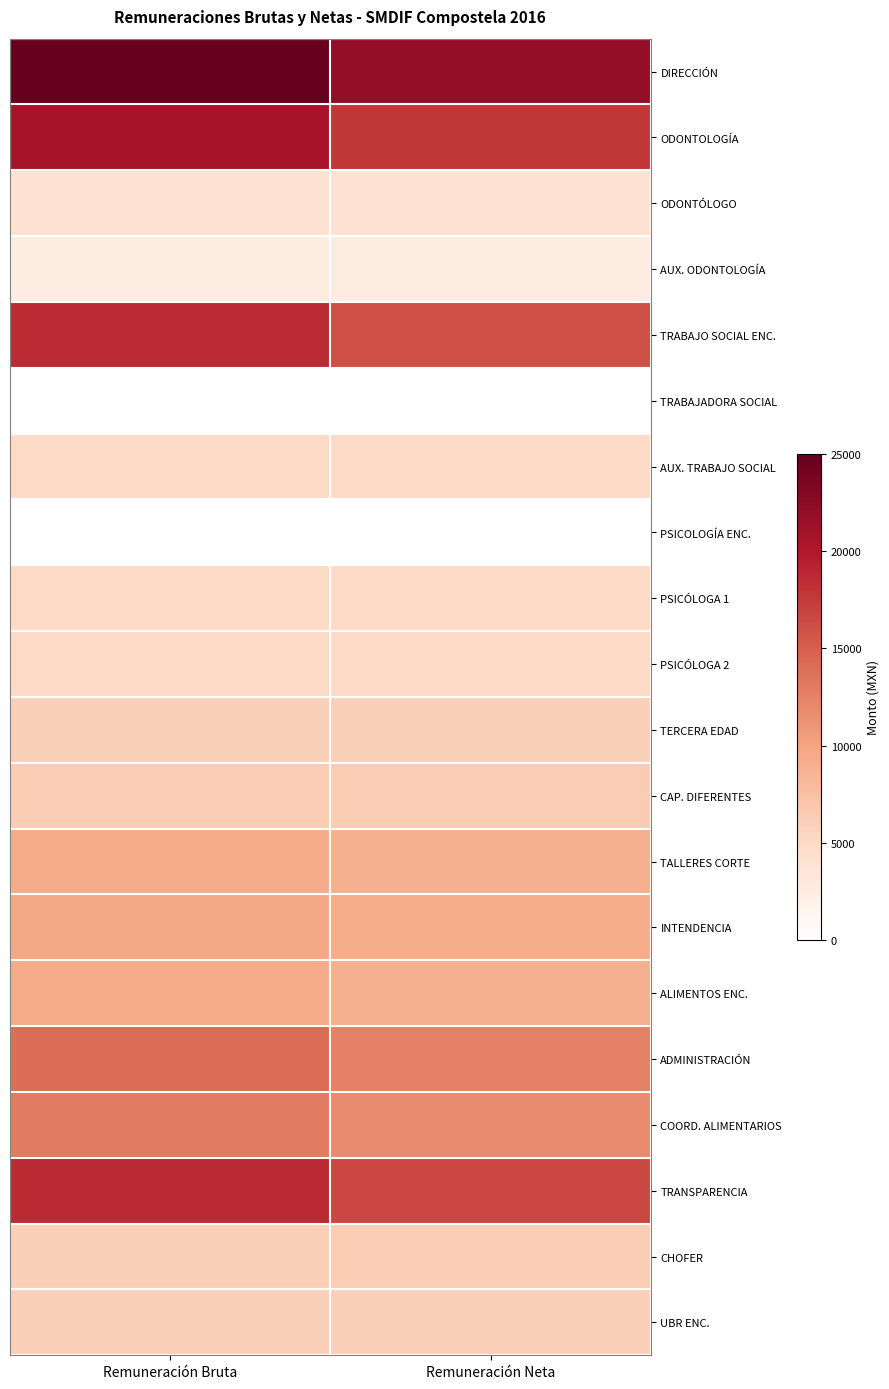

What is the highest value of the TRABAJO SOCIAL ENC. series?

18533.1